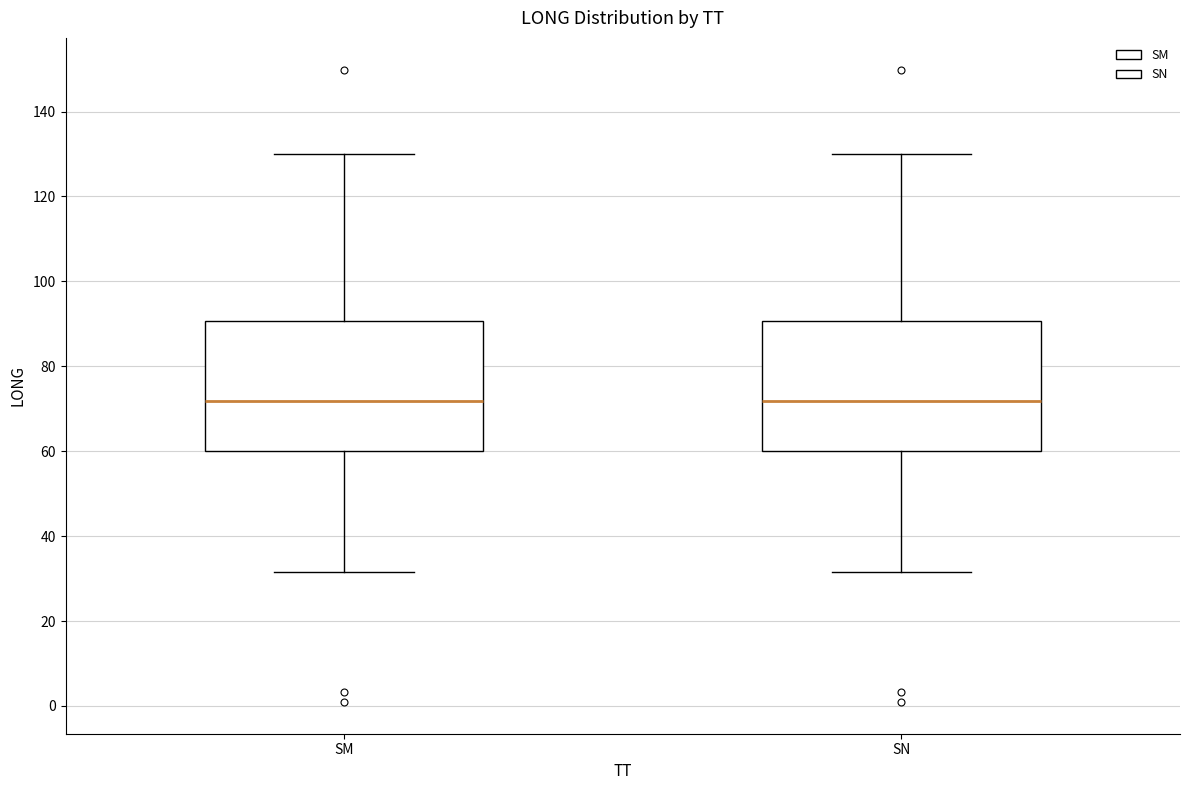

Reading left to right, read every box against the y-axis: the position of its median line, the range the box covers, and the ends of its whiskers. The values are not printed on the chart, so give them approximately, as read against the axis.

SM: median 72, box 60 to 90, whiskers 32 to 130
SN: median 72, box 60 to 90, whiskers 32 to 130